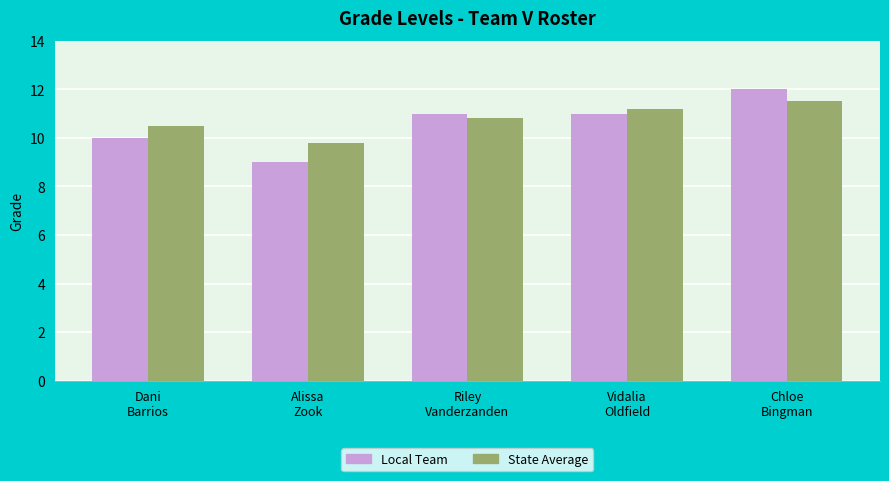

The Local Team series shows 11.0 at Vidalia
Oldfield. True or false?

True